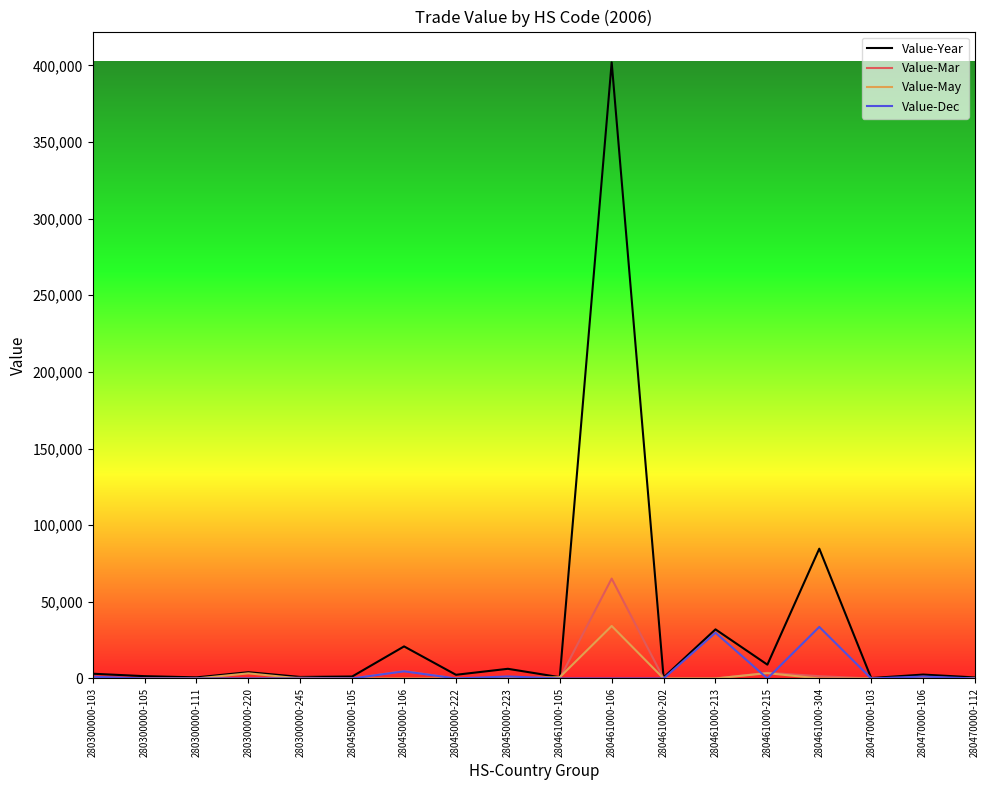

Does the chart display data point markers on the line(s)?

No